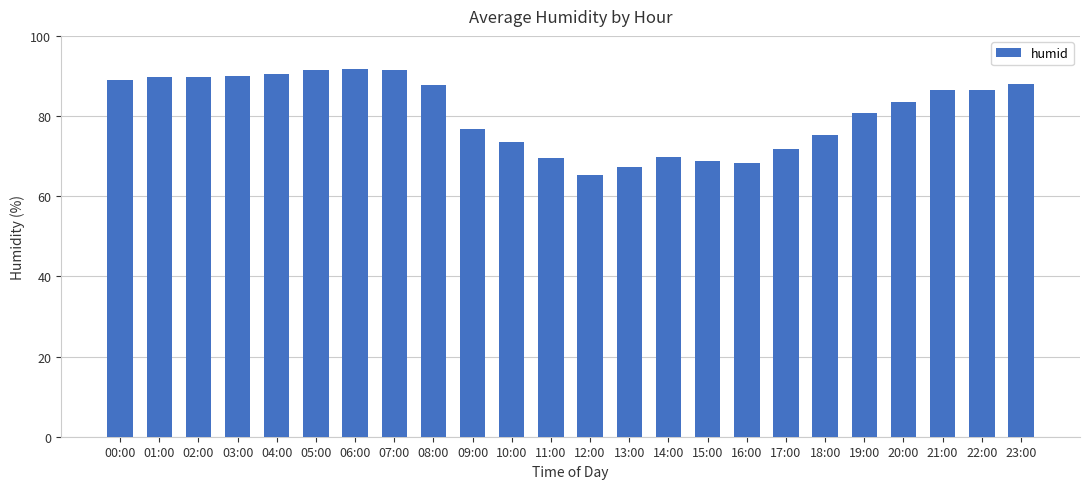

What is the ratio of the value at 13:00 to the value at 16:00?

1.0